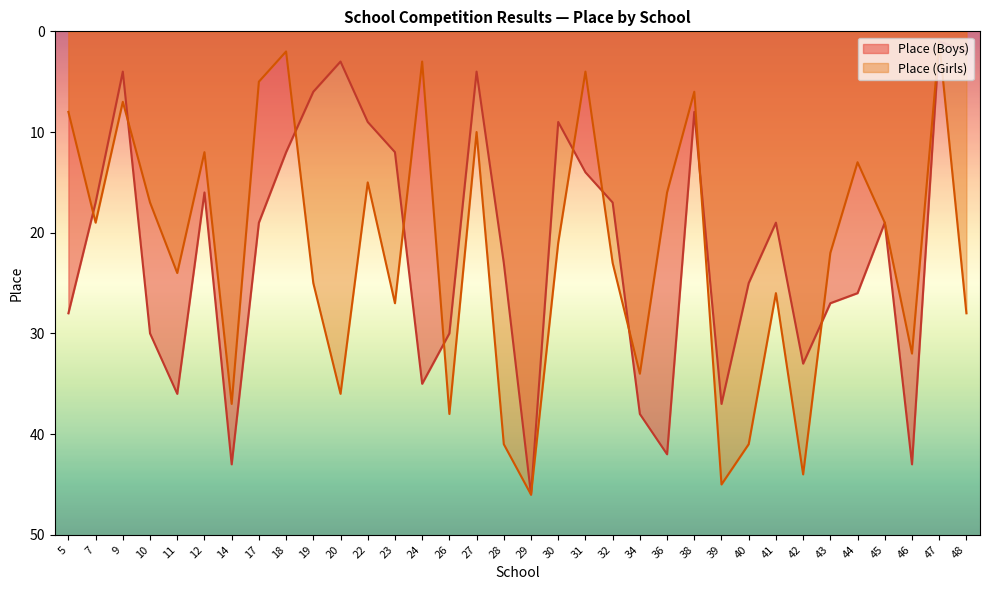

Where does the Place (Girls) series first go above 22?

11